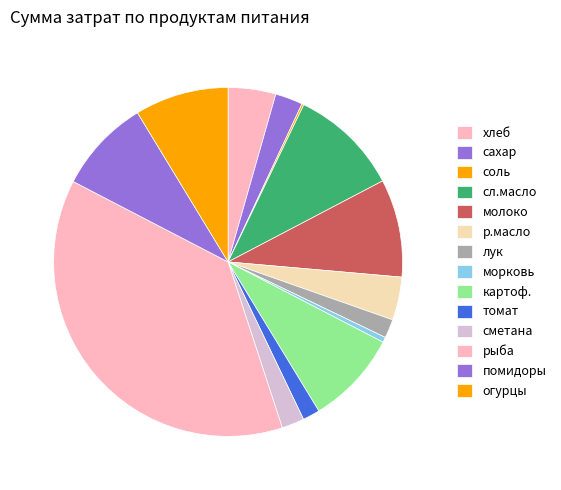

Which slice is the largest?

рыба